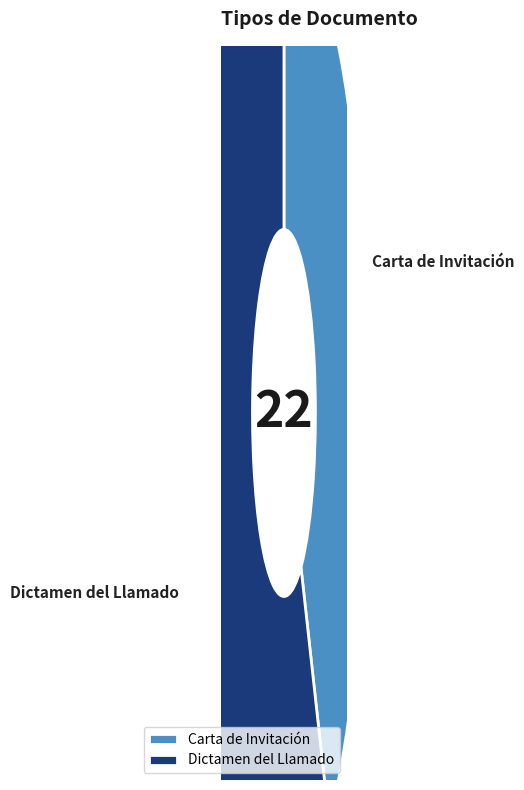

Which slice is the largest?

Dictamen del Llamado